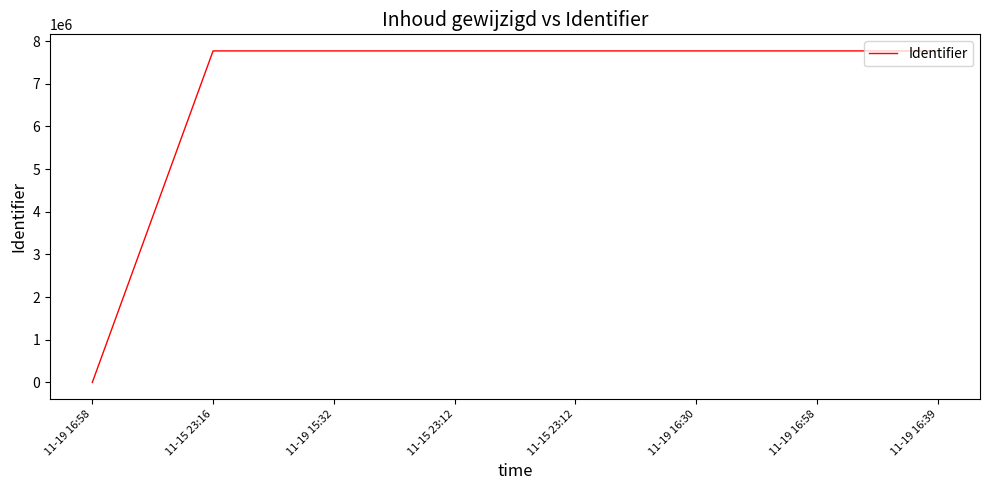

How many lines are shown in the chart?

1